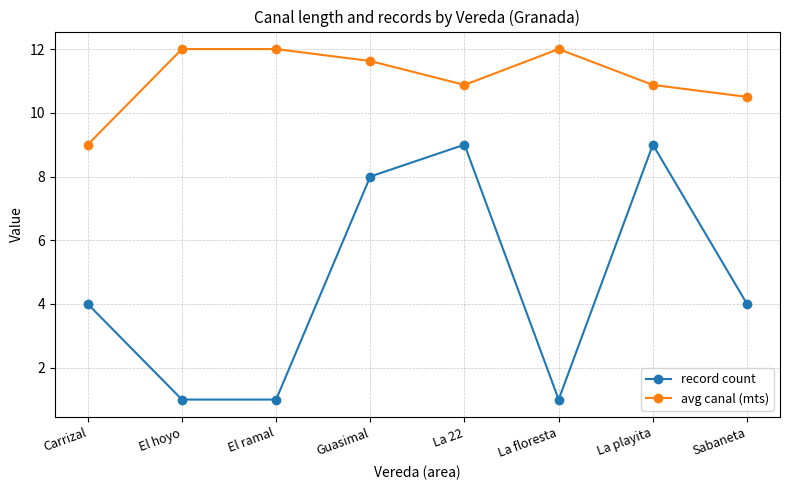

How many avg canal (mts) values are between 10 and 12?

7